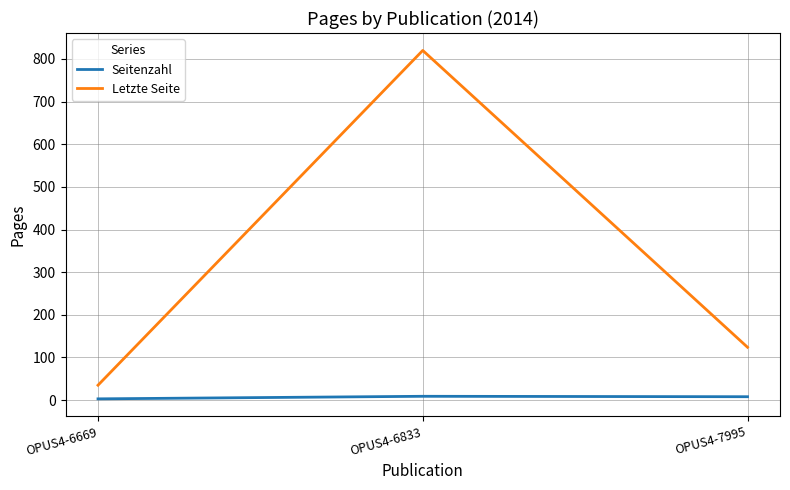

What is the average value of the Letzte Seite series?

326